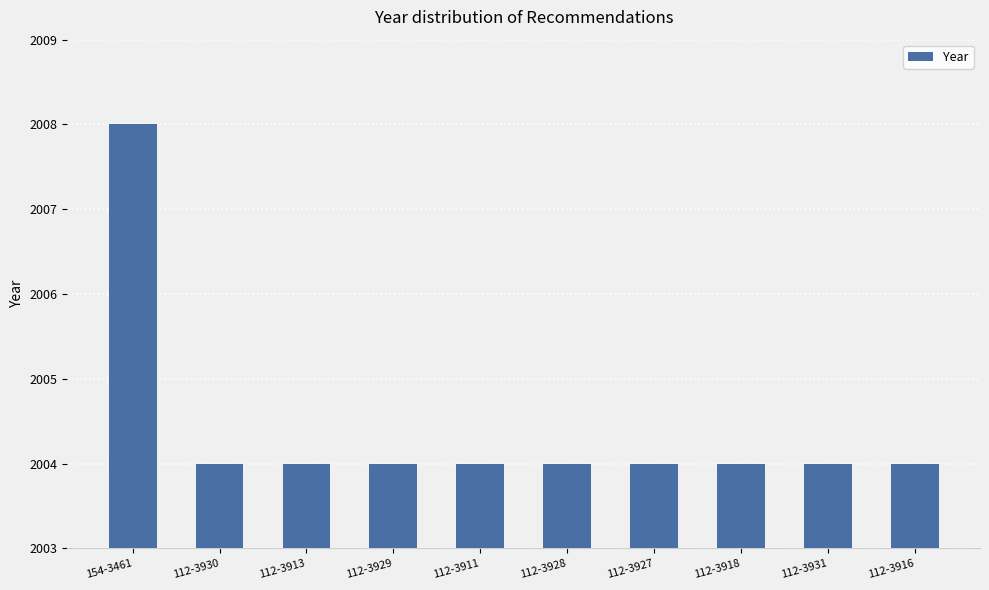

What is the label of the 6th bar from the right?

112-3911